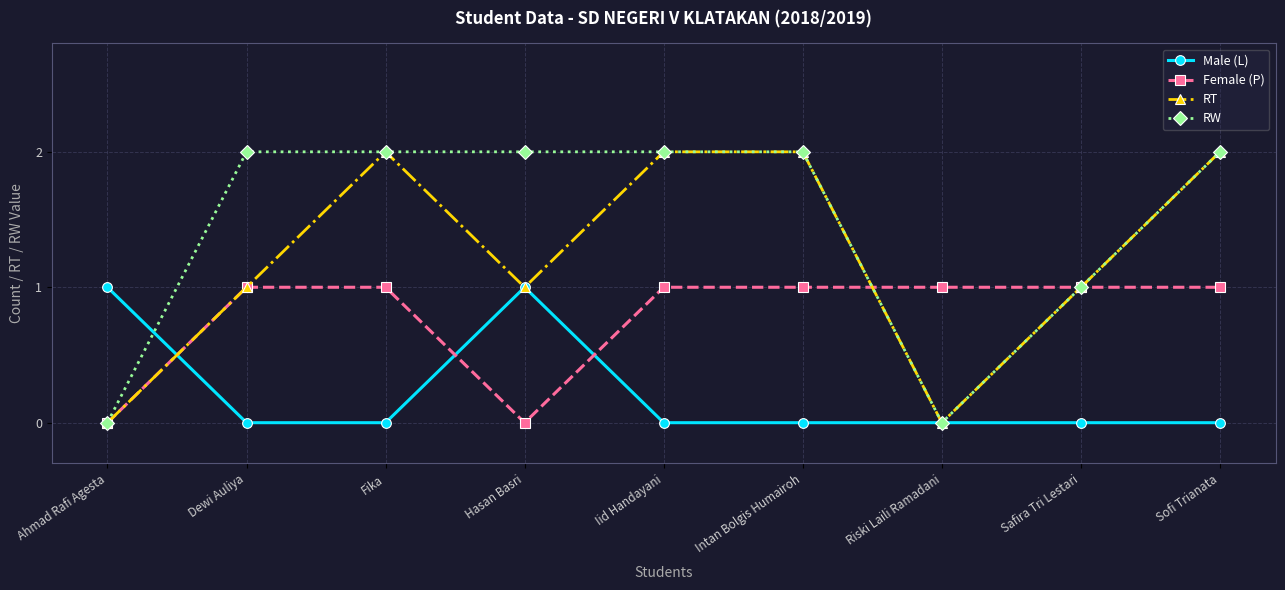

How many categories are shown in the chart?

9